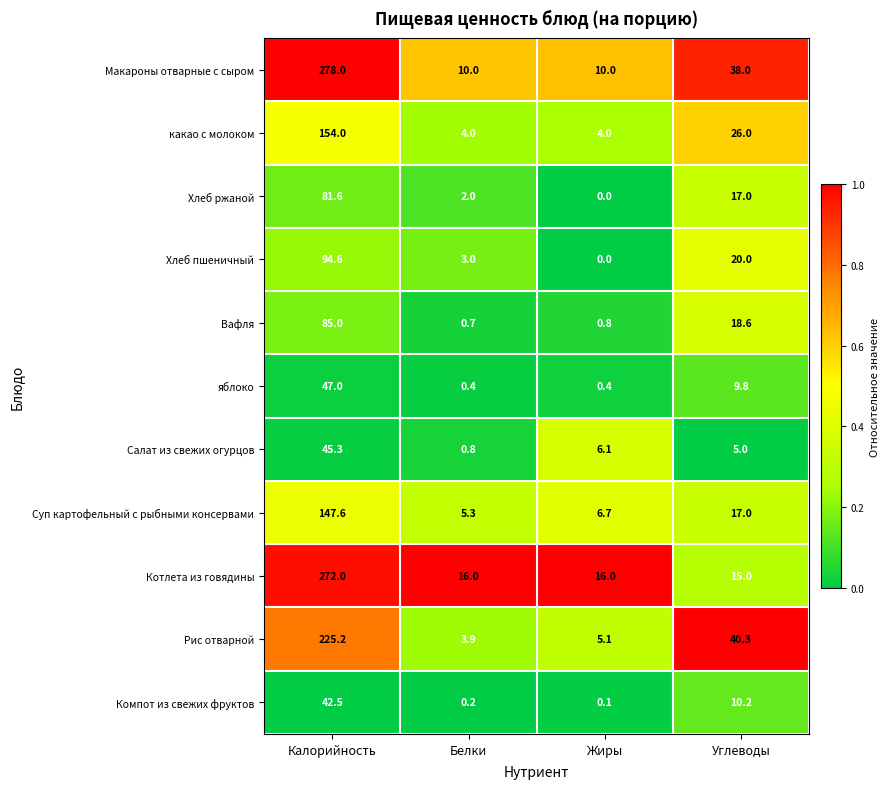

Rank the series by their maximum value, from lowest to highest.

Компот из свежих фруктов, Салат из свежих огурцов, яблоко, Хлеб ржаной, Вафля, Хлеб пшеничный, Суп картофельный с рыбными консервами, какао с молоком, Рис отварной, Котлета из говядины, Макароны отварные с сыром